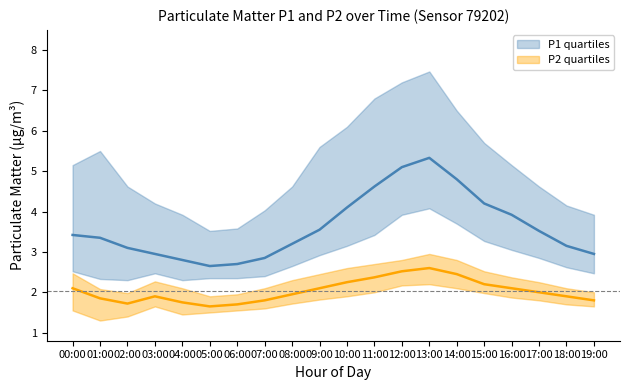

Which has a higher value, 12:00 or 14:00?

12:00